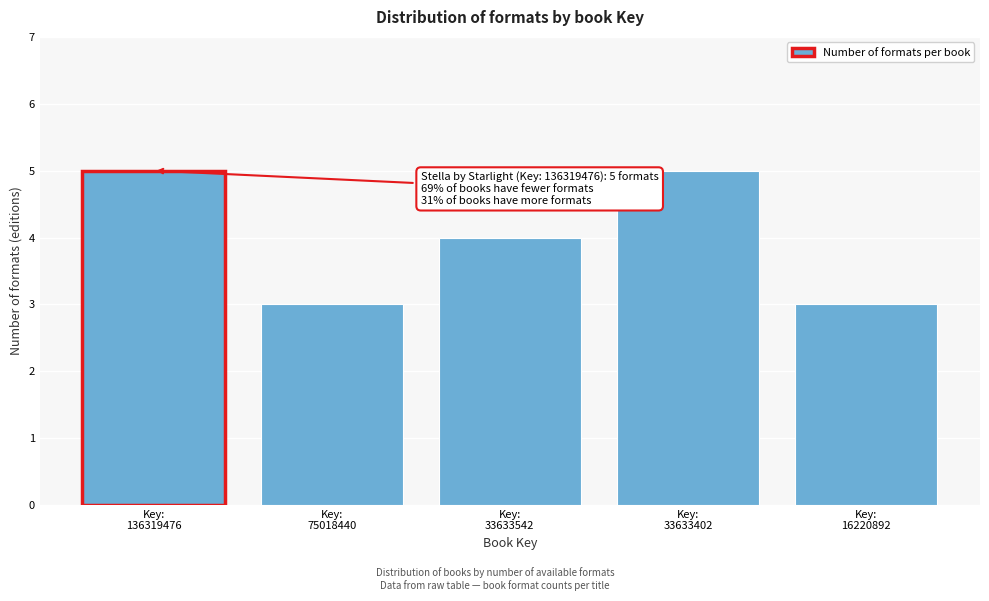

Reading right to left, what are all the values shown in this chart?

3	5	4	3	5